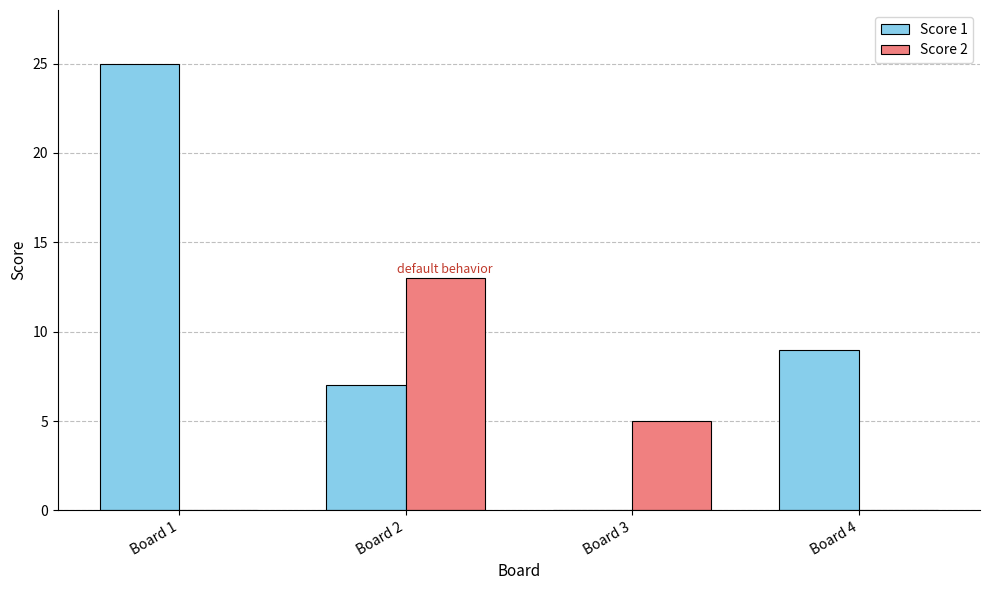

How many groups of bars are there?

4